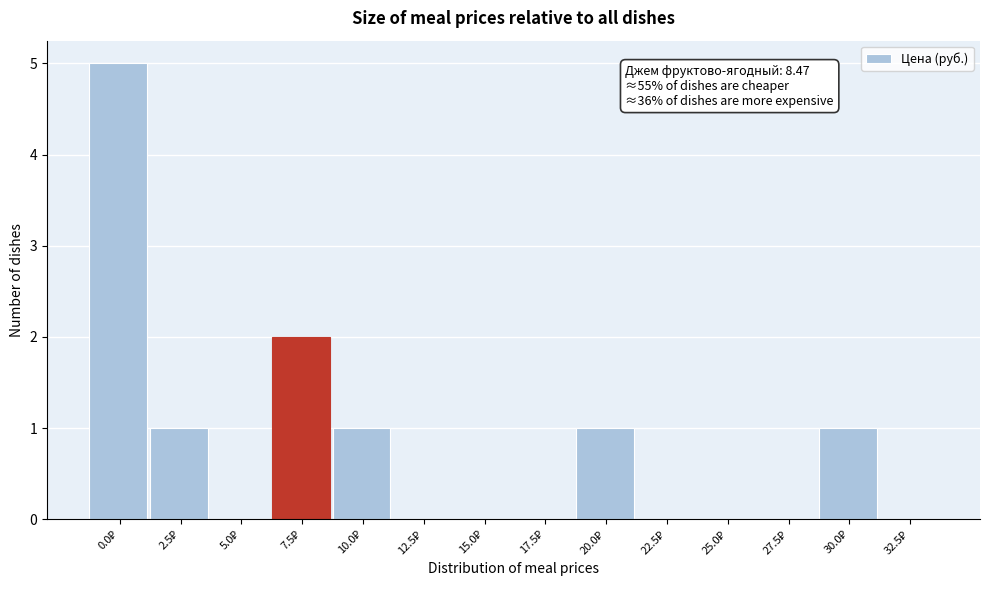

What is the sum of all values?

11